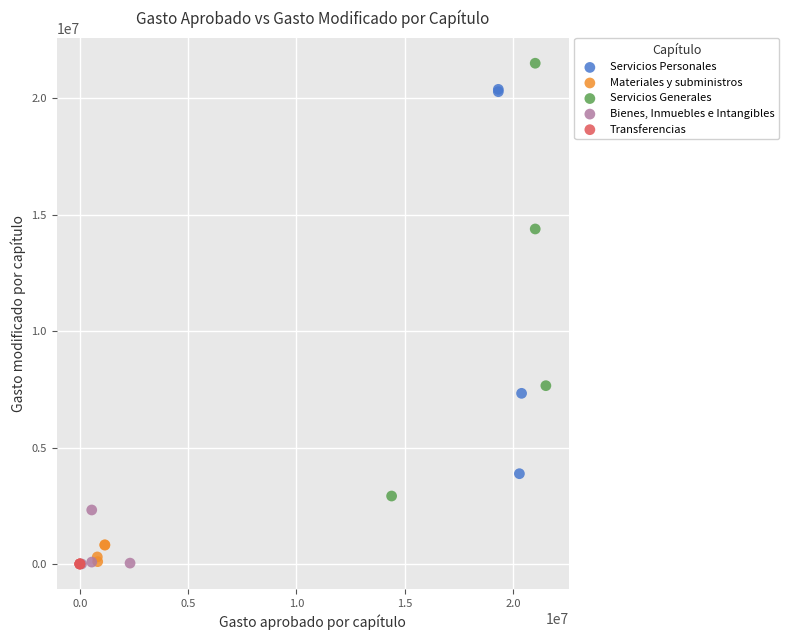

What are all the series names shown in the legend?

Servicios Personales, Materiales y subministros, Servicios Generales, Bienes, Inmuebles e Intangibles, Transferencias